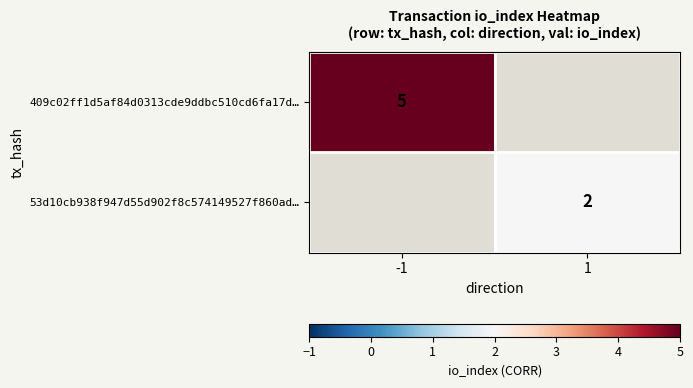

The 53d10cb938f947d55d902f8c574149527f860ad… series shows 2 at 1. True or false?

True